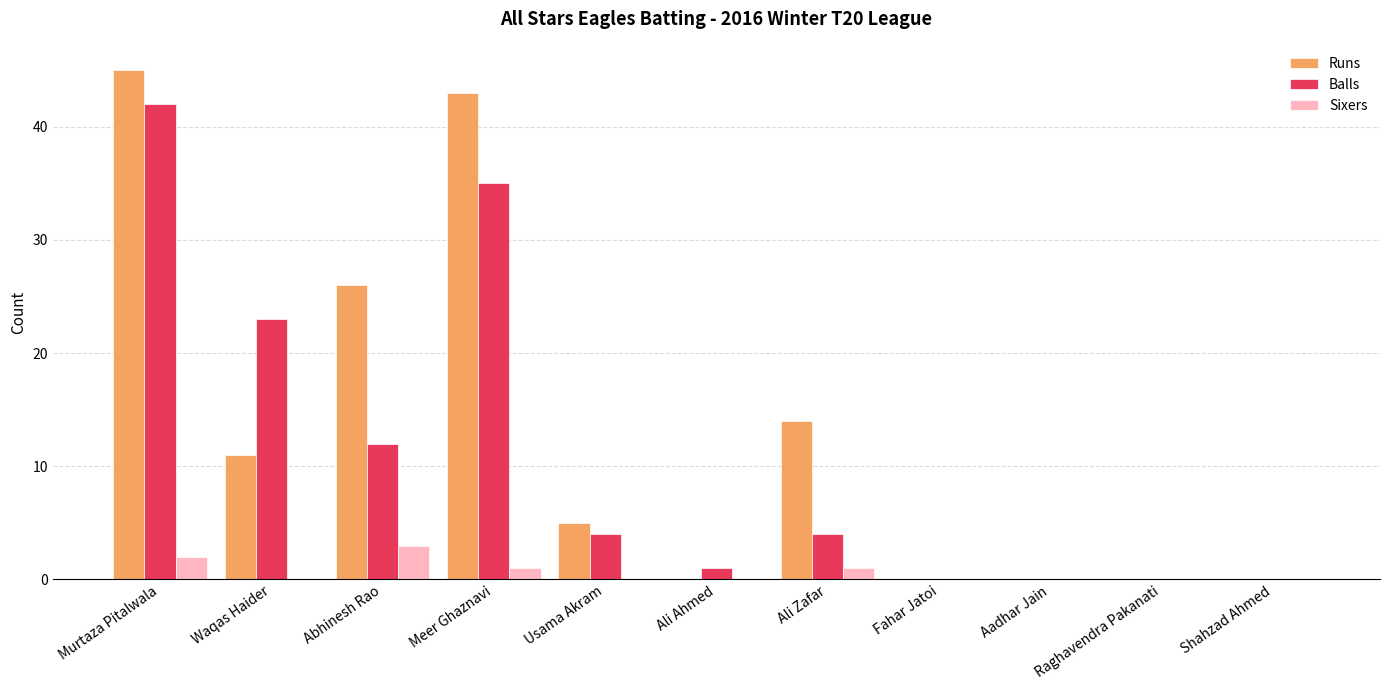

Which category has the highest value across all series?

Murtaza Pitalwala